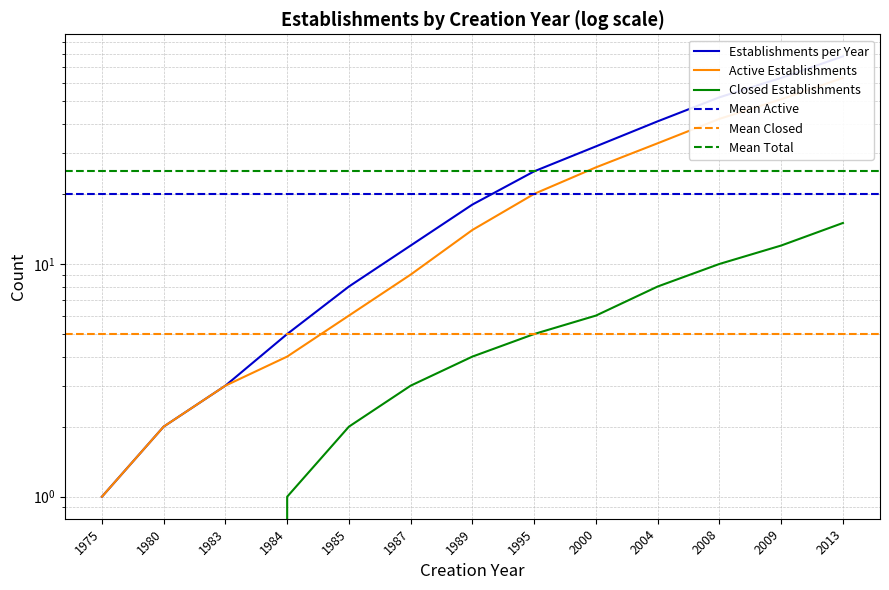

What is the spread (max minus min) of values at 1980?

2